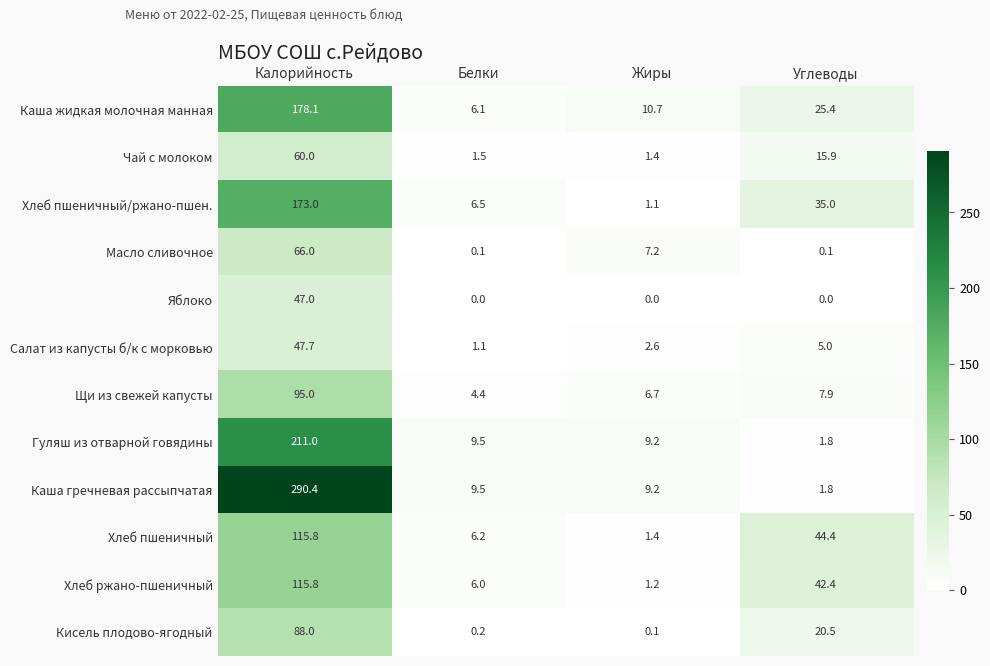

Which series has the largest range (max minus min)?

Каша гречневая рассыпчатая